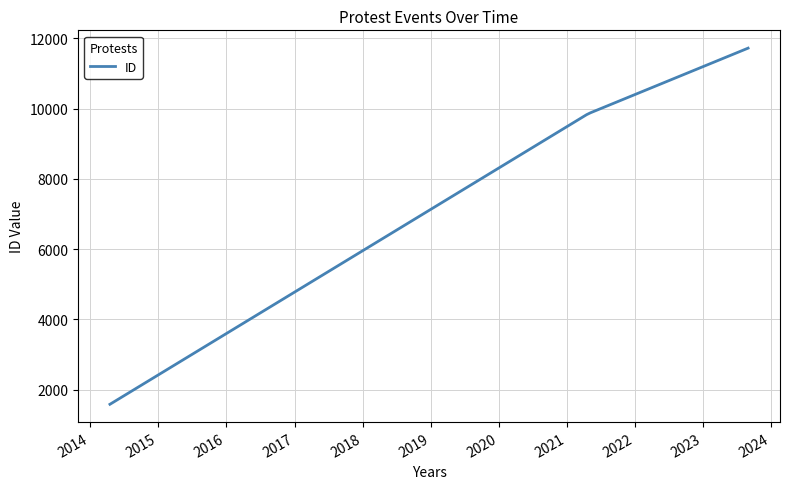

How many lines are shown in the chart?

1